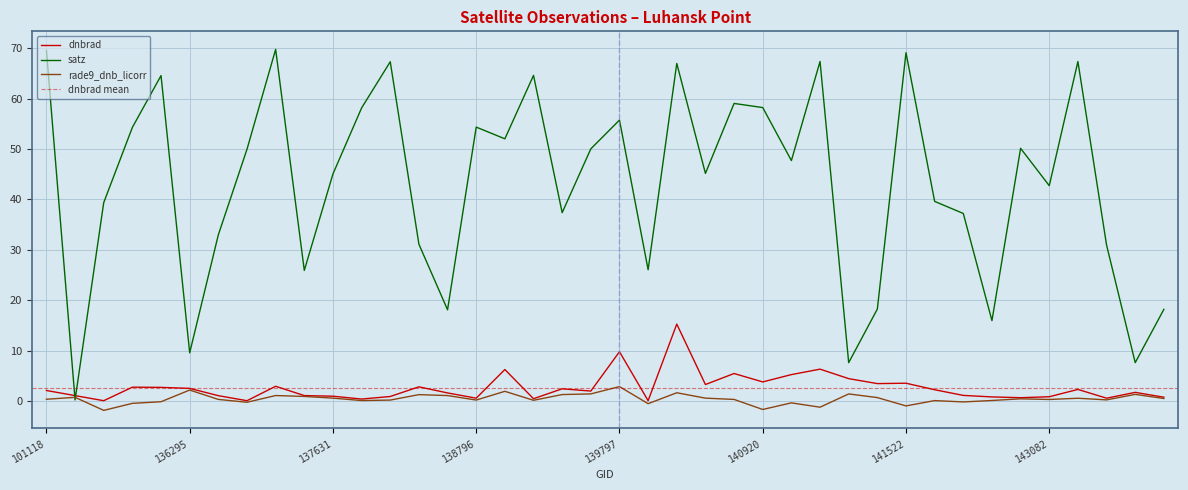

True or false: rade9_dnb_licorr and dnbrad intersect in this chart.

False